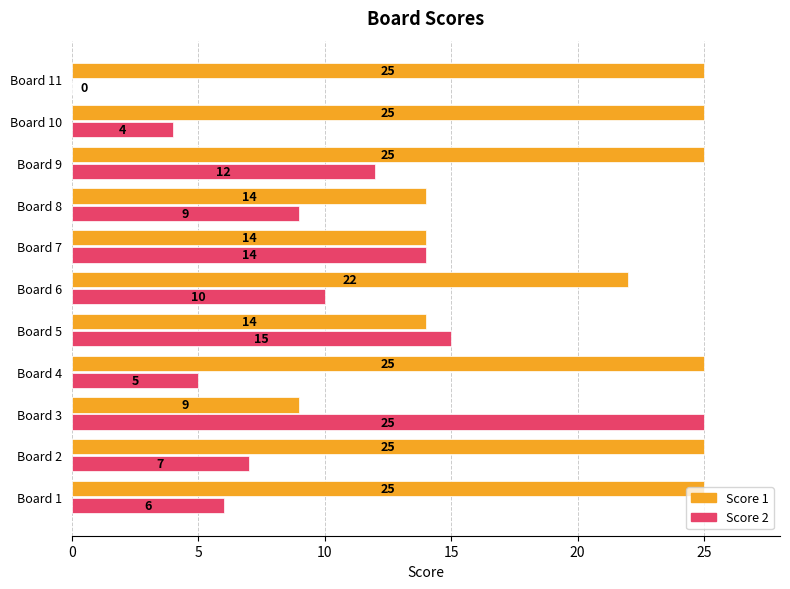

What is the sum of the Score 2 values at Board 11 and Board 6?

10